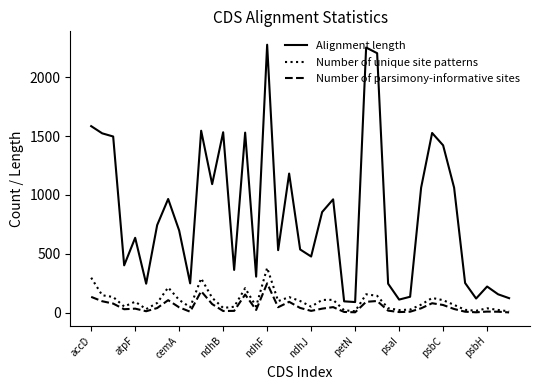

True or false: Alignment length and Number of unique site patterns intersect in this chart.

False